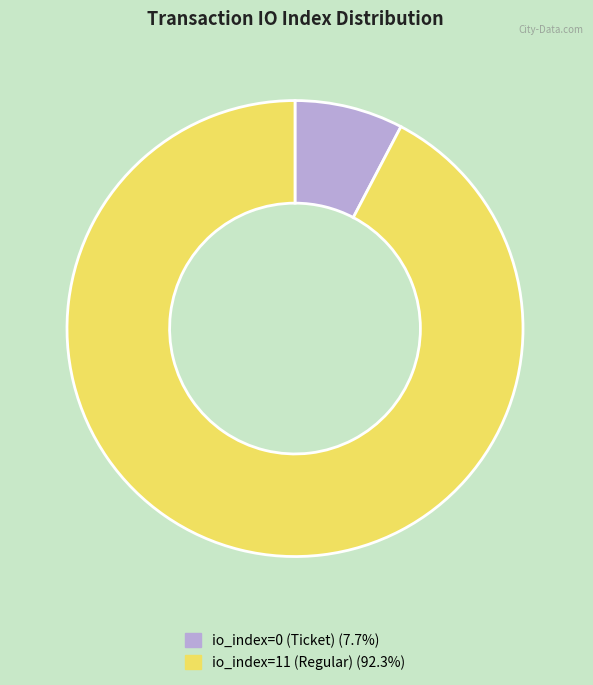

Is io_index=0 (Ticket) the majority of the pie?

No